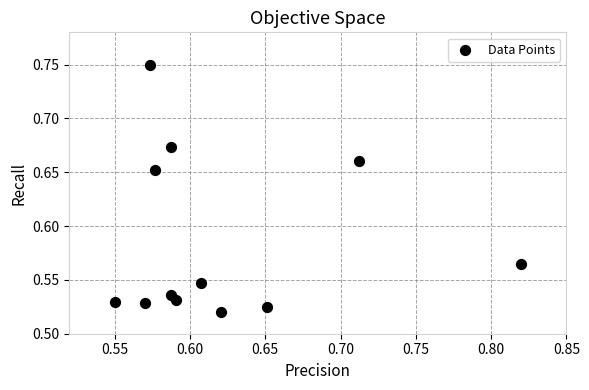

What is the range of X values (max minus min)?

0.3